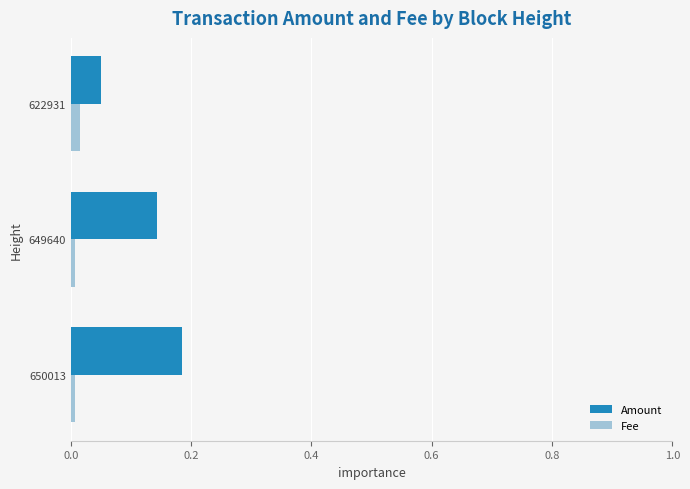

Rank the series at 649640 from lowest to highest value.

Fee, Amount